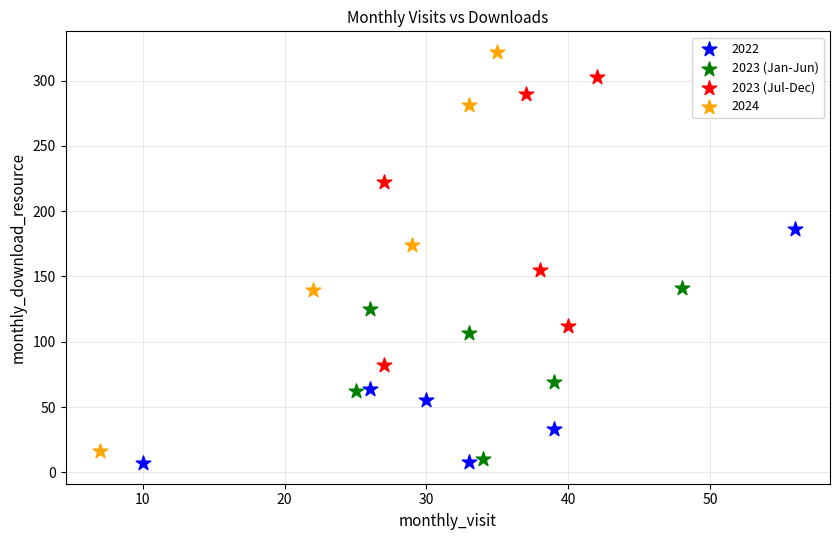

Which series reaches the maximum Y coordinate?

2024